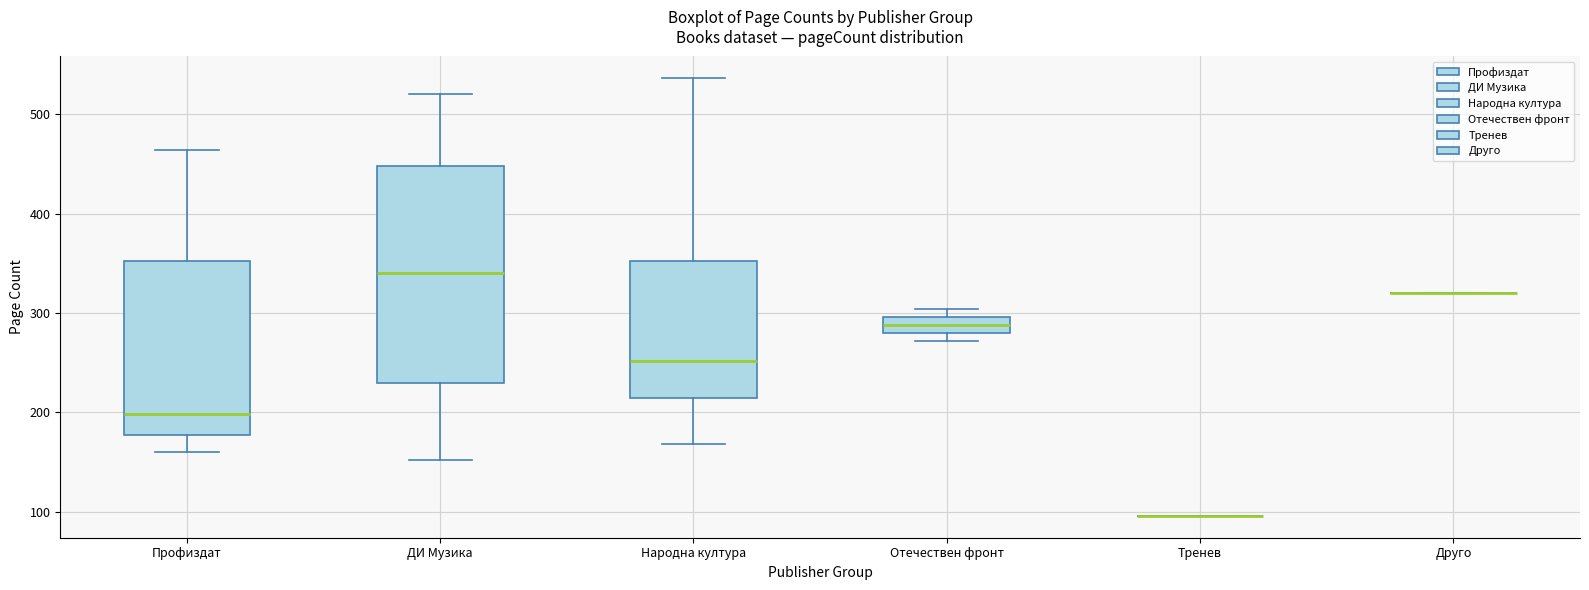

Reading left to right, read every box against the y-axis: the position of its median line, the range the box covers, and the ends of its whiskers. The values are not printed on the chart, so give them approximately, as read against the axis.

Профиздат: median 200, box 180 to 350, whiskers 160 to 460
ДИ Музика: median 340, box 230 to 450, whiskers 150 to 520
Народна култура: median 250, box 220 to 350, whiskers 170 to 540
Отечествен фронт: median 290, box 280 to 300, whiskers 270 to 300 (just above the box's upper edge)
Тренев: box collapsed to a line at 100, whiskers 100 to 100
Друго: box collapsed to a line at 320, whiskers 320 to 320